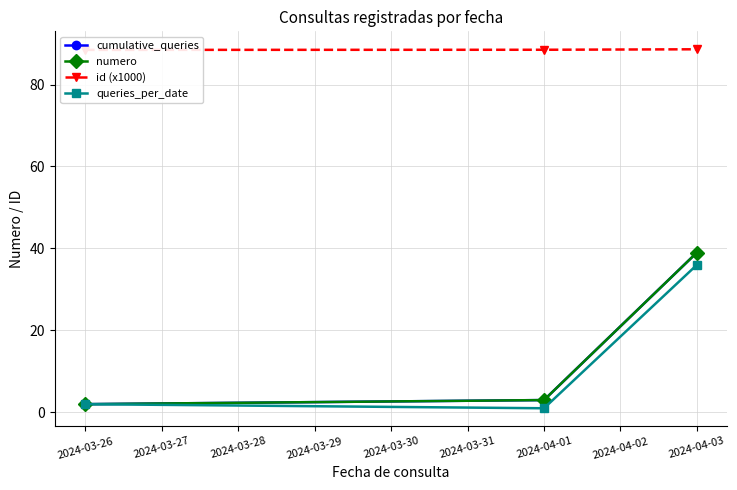

Is the value of cumulative_queries at 2024-03-26 greater than the value of numero at 2024-03-26?

No